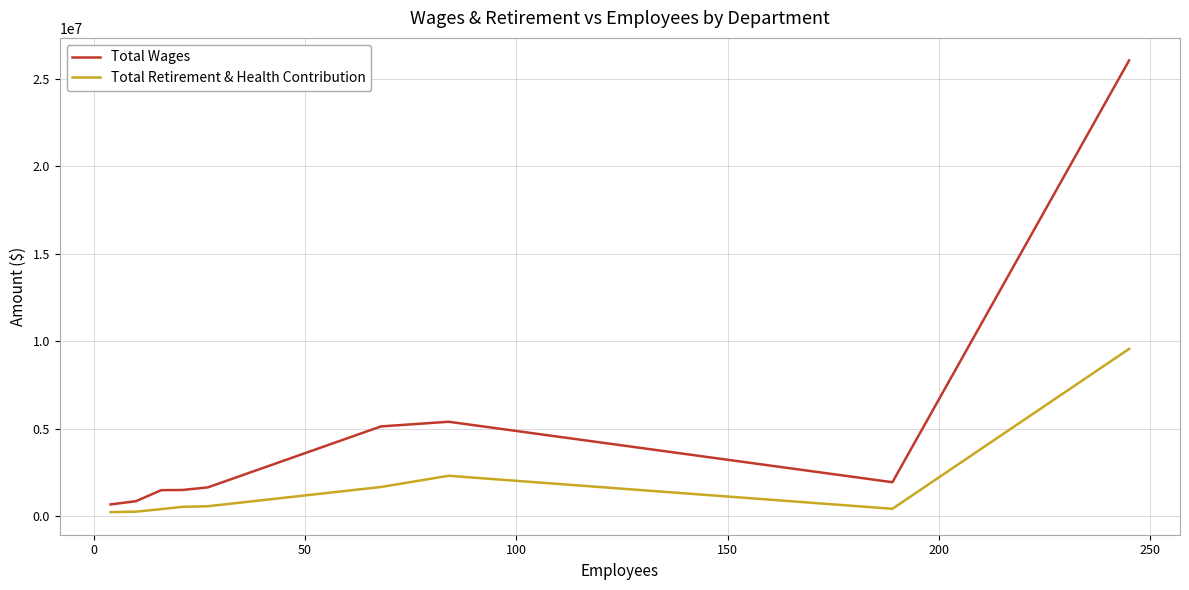

What are all the series names shown in the legend?

Total Wages, Total Retirement & Health Contribution